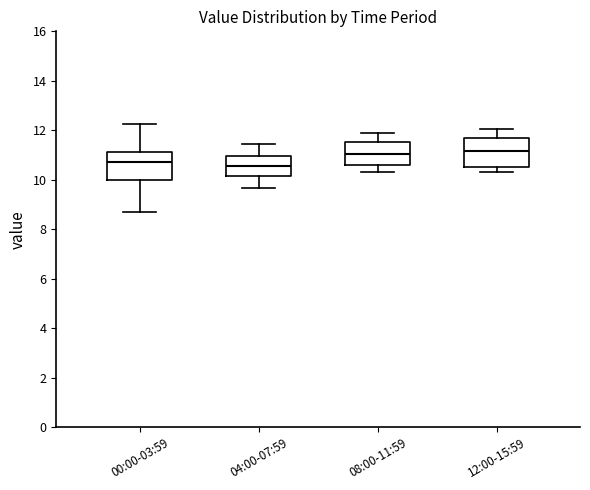

Reading left to right, transcribe this box plot: for each box, give where its median line is, the range the box spans, and where its two whiskers end, as read against the y-axis. The values are not printed on the chart, so give them approximately, as read against the axis.

00:00-03:59: median 10.8, box 10.0 to 11.2, whiskers 8.8 to 12.2
04:00-07:59: median 10.6, box 10.2 to 11.0, whiskers 9.6 to 11.4
08:00-11:59: median 11.0, box 10.6 to 11.6, whiskers 10.4 to 12.0
12:00-15:59: median 11.2, box 10.6 to 11.8, whiskers 10.4 to 12.0